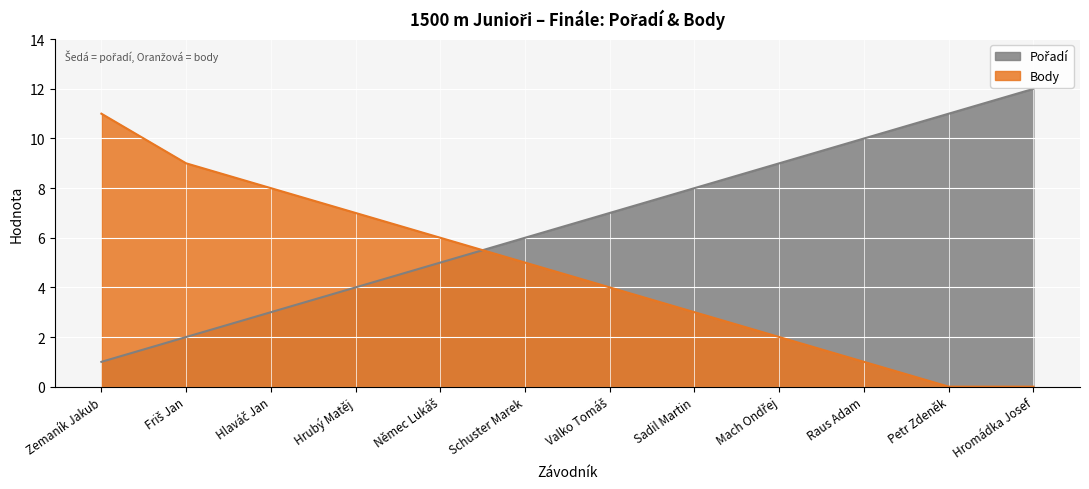

Which series changed the most between Friš Jan and Petr Zdeněk?

Pořadí